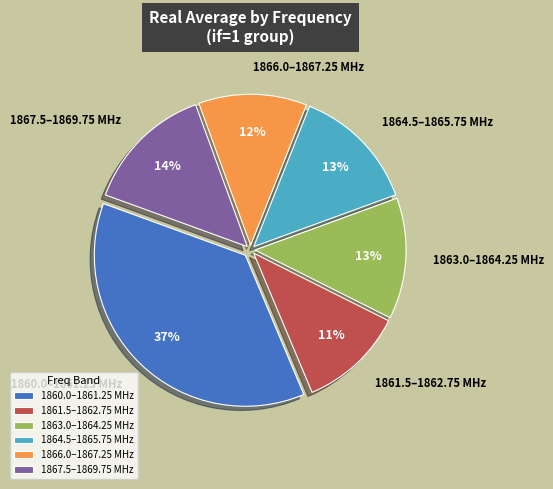

True or false: 1867.5–1869.75 MHz accounts for 26% of the total.

False